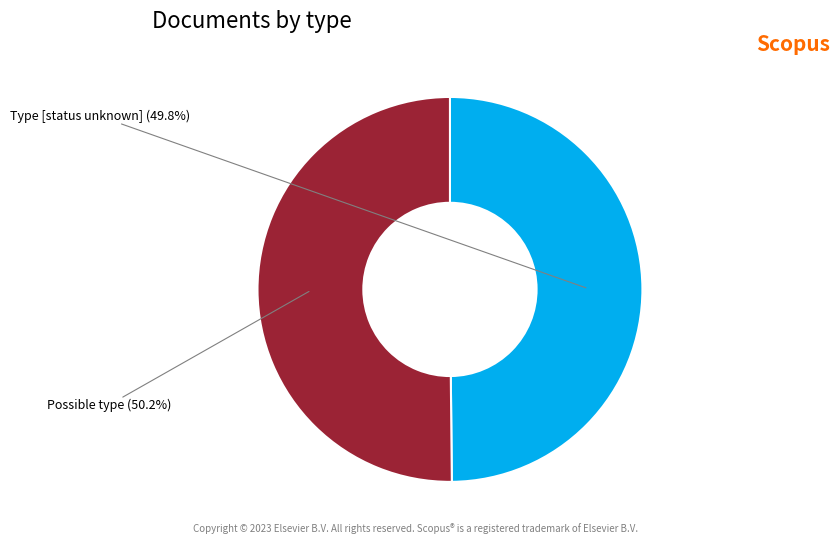

Does any single category account for the majority?

Yes